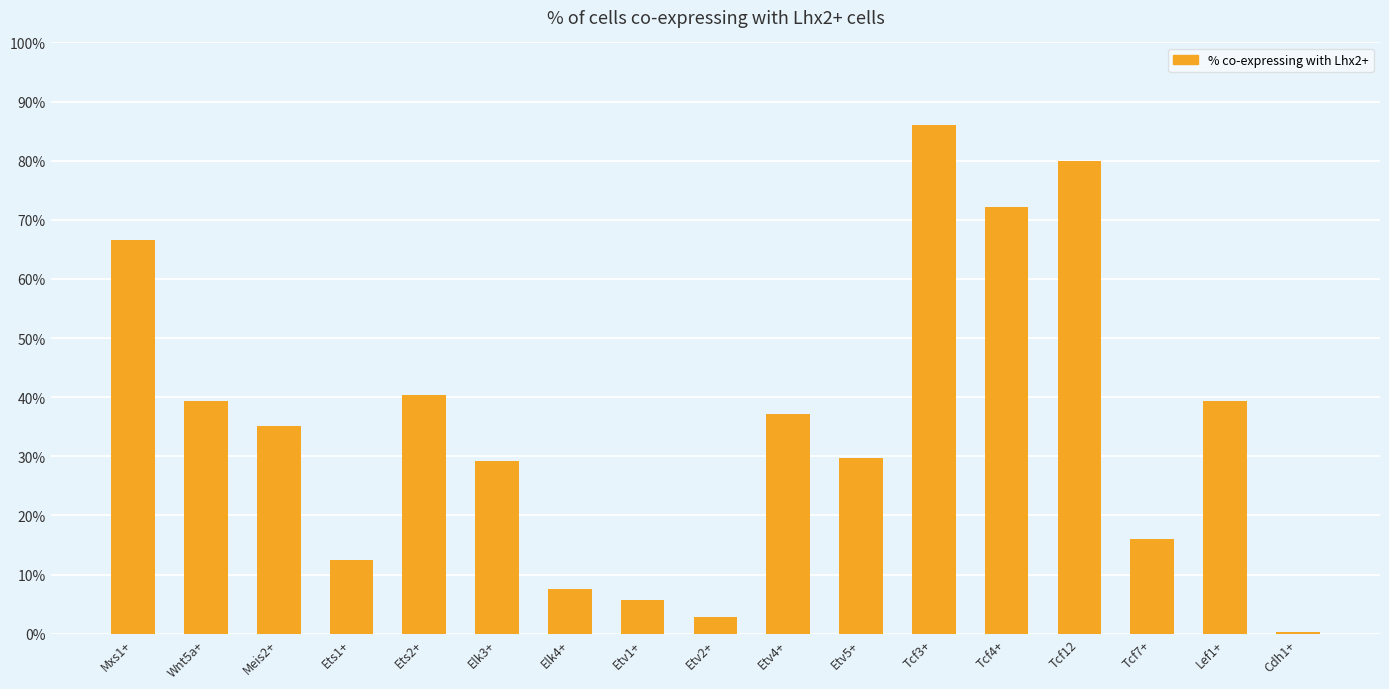

At which category does the chart reach its minimum across all series?

Cdh1+